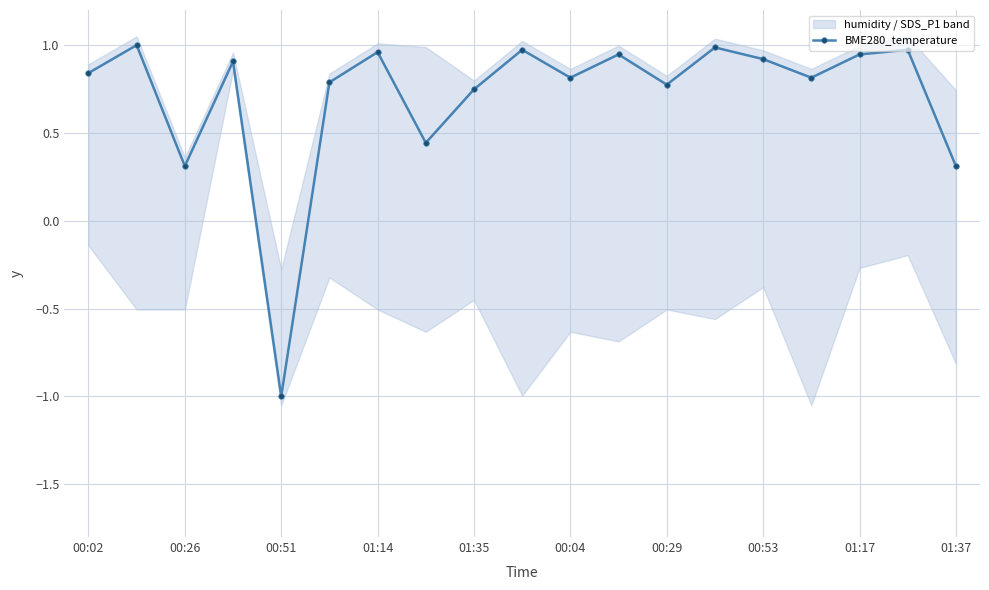

At which label does BME280_temperature first exceed 0?

00:02